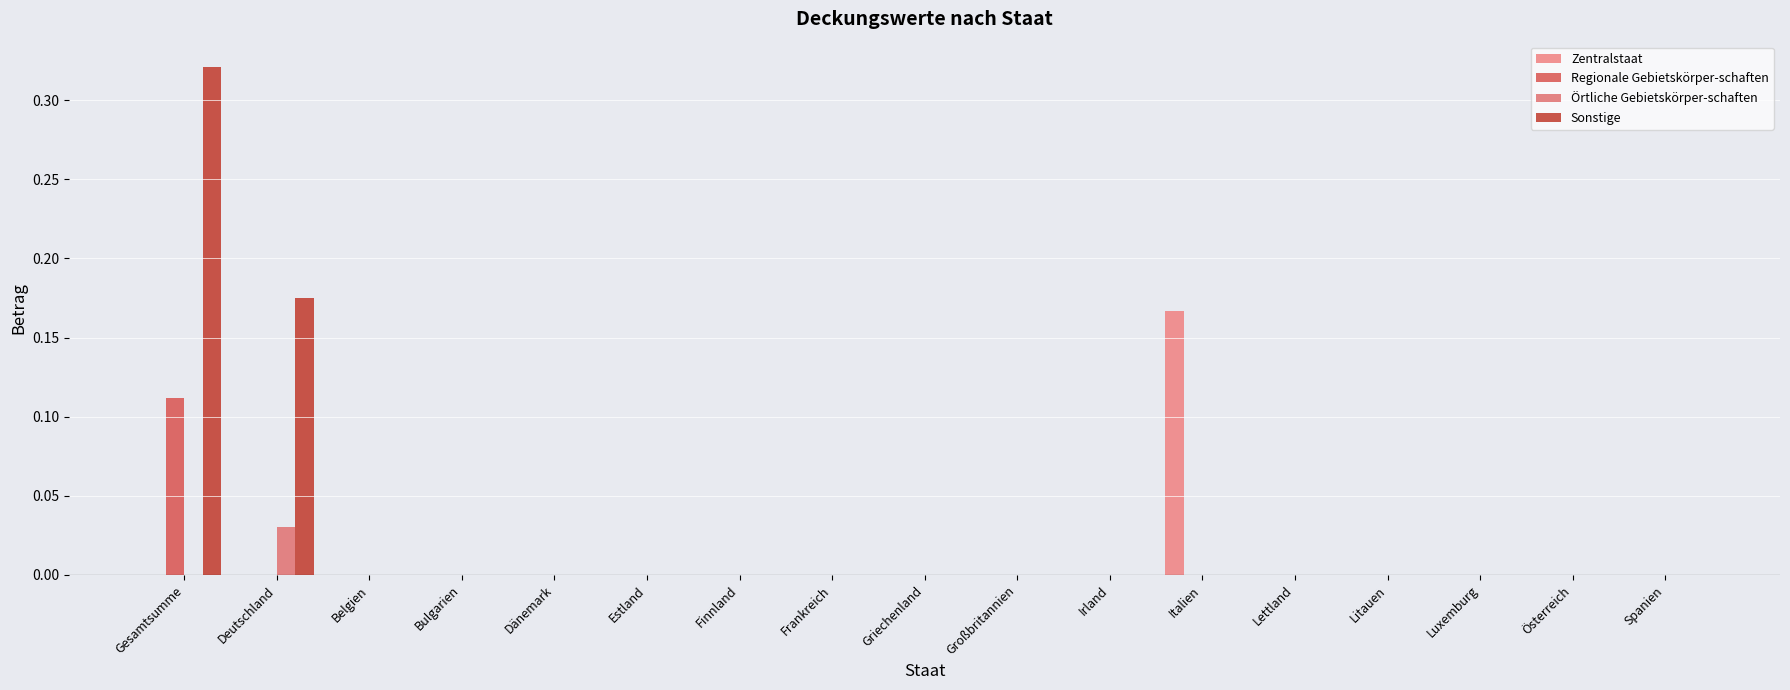

Reading left to right, list all the values displayed in this chart.

Zentralstaat: Gesamtsumme=0.0	Deutschland=0.0	Belgien=0.0	Bulgarien=0.0	Dänemark=0.0	Estland=0.0	Finnland=0.0	Frankreich=0.0	Griechenland=0.0	Großbritannien=0.0	Irland=0.0	Italien=0.2	Lettland=0.0	Litauen=0.0	Luxemburg=0.0	Österreich=0.0	Spanien=0.0
Regionale Gebietskörper-schaften: Gesamtsumme=0.1	Deutschland=0.0	Belgien=0.0	Bulgarien=0.0	Dänemark=0.0	Estland=0.0	Finnland=0.0	Frankreich=0.0	Griechenland=0.0	Großbritannien=0.0	Irland=0.0	Italien=0.0	Lettland=0.0	Litauen=0.0	Luxemburg=0.0	Österreich=0.0	Spanien=0.0
Örtliche Gebietskörper-schaften: Gesamtsumme=0.0	Deutschland=0.0	Belgien=0.0	Bulgarien=0.0	Dänemark=0.0	Estland=0.0	Finnland=0.0	Frankreich=0.0	Griechenland=0.0	Großbritannien=0.0	Irland=0.0	Italien=0.0	Lettland=0.0	Litauen=0.0	Luxemburg=0.0	Österreich=0.0	Spanien=0.0
Sonstige: Gesamtsumme=0.3	Deutschland=0.2	Belgien=0.0	Bulgarien=0.0	Dänemark=0.0	Estland=0.0	Finnland=0.0	Frankreich=0.0	Griechenland=0.0	Großbritannien=0.0	Irland=0.0	Italien=0.0	Lettland=0.0	Litauen=0.0	Luxemburg=0.0	Österreich=0.0	Spanien=0.0